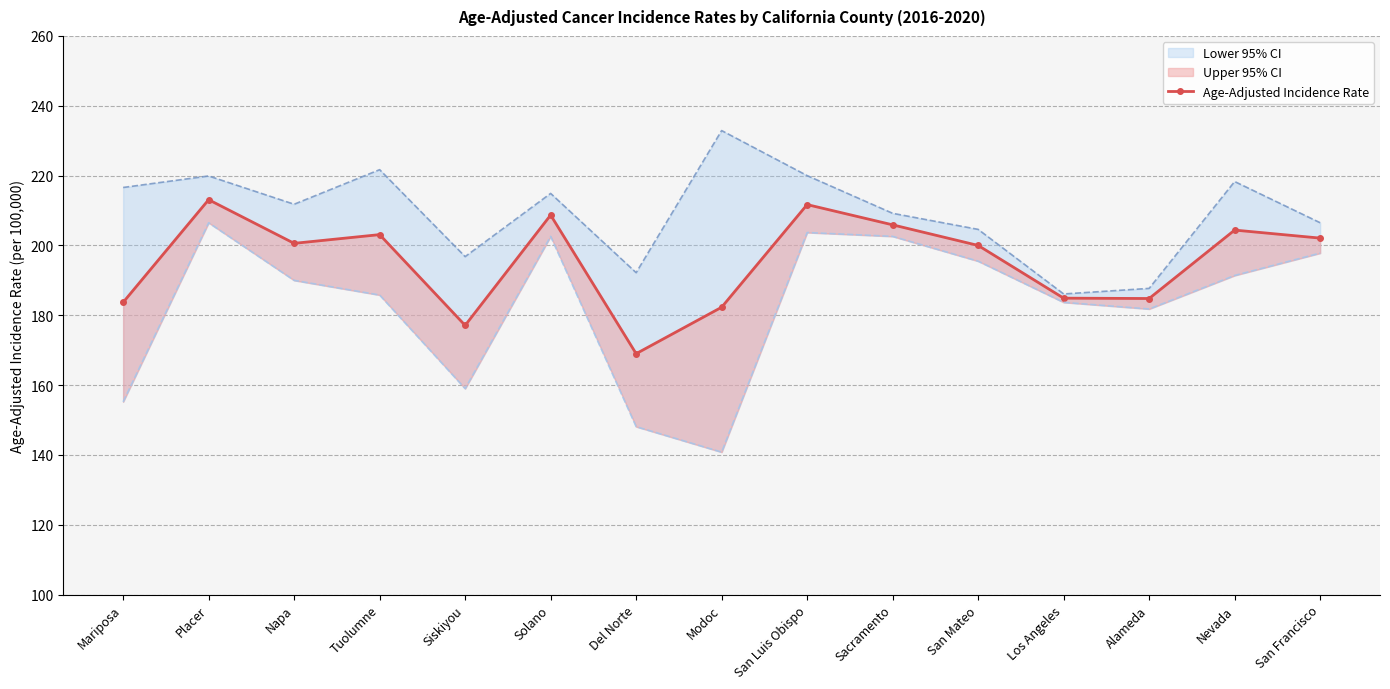

How many lines are shown in the chart?

1